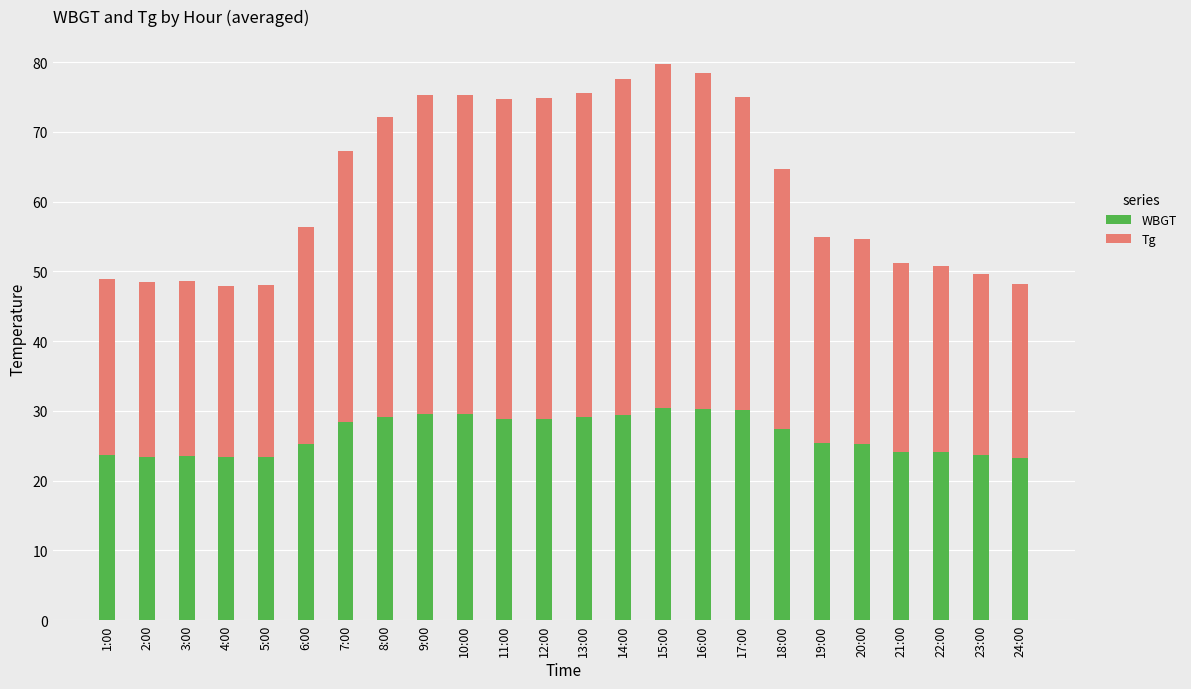

How many series are shown in this chart?

2